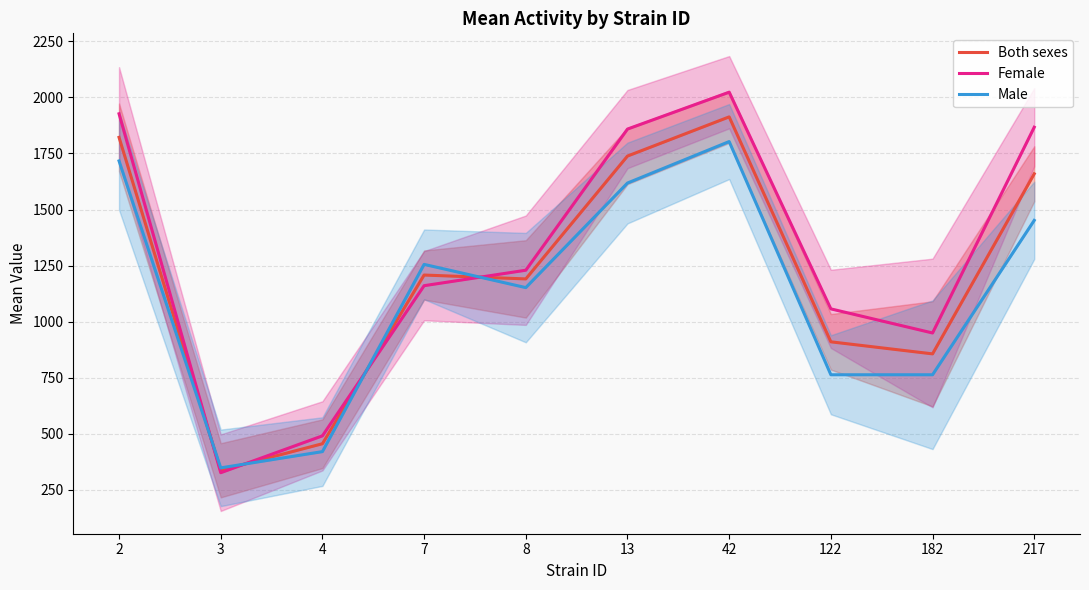

How many times do Male and Both sexes cross each other?

4